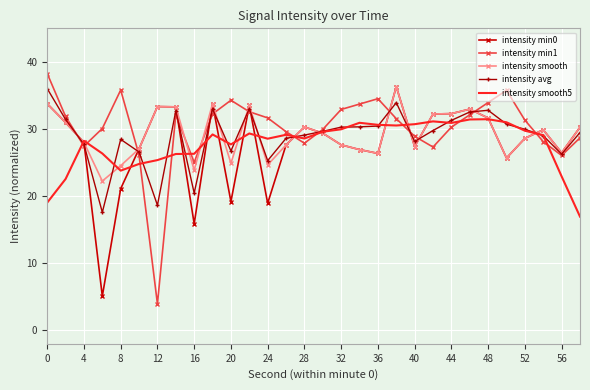

What is the minimum value for intensity min0?

5.1